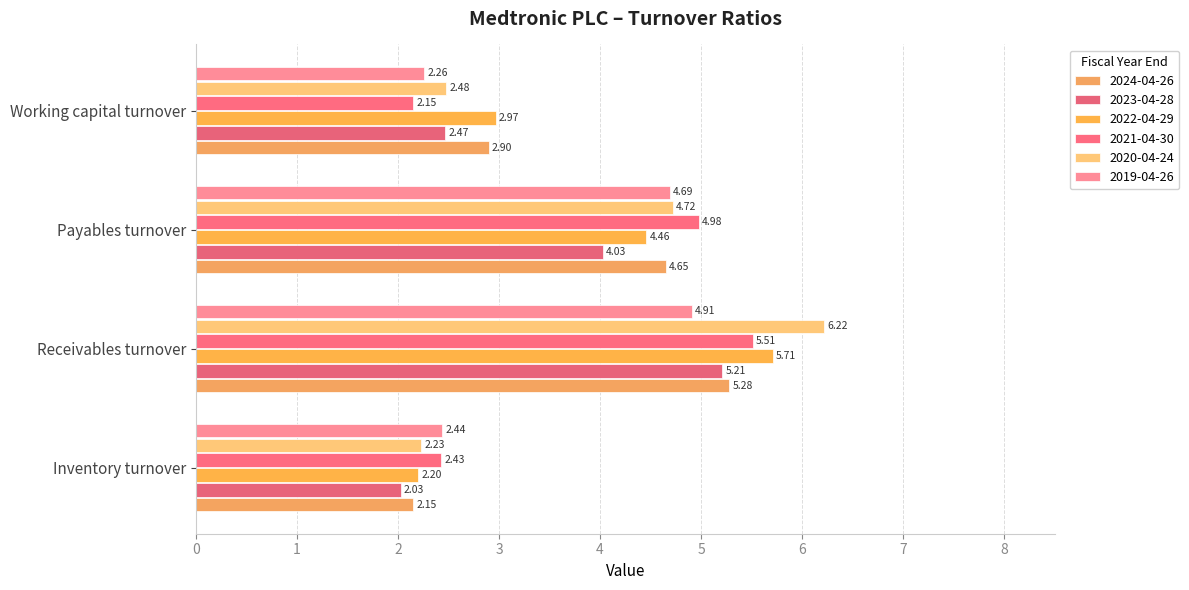

How many values in the 2022-04-29 series exceed 4?

2